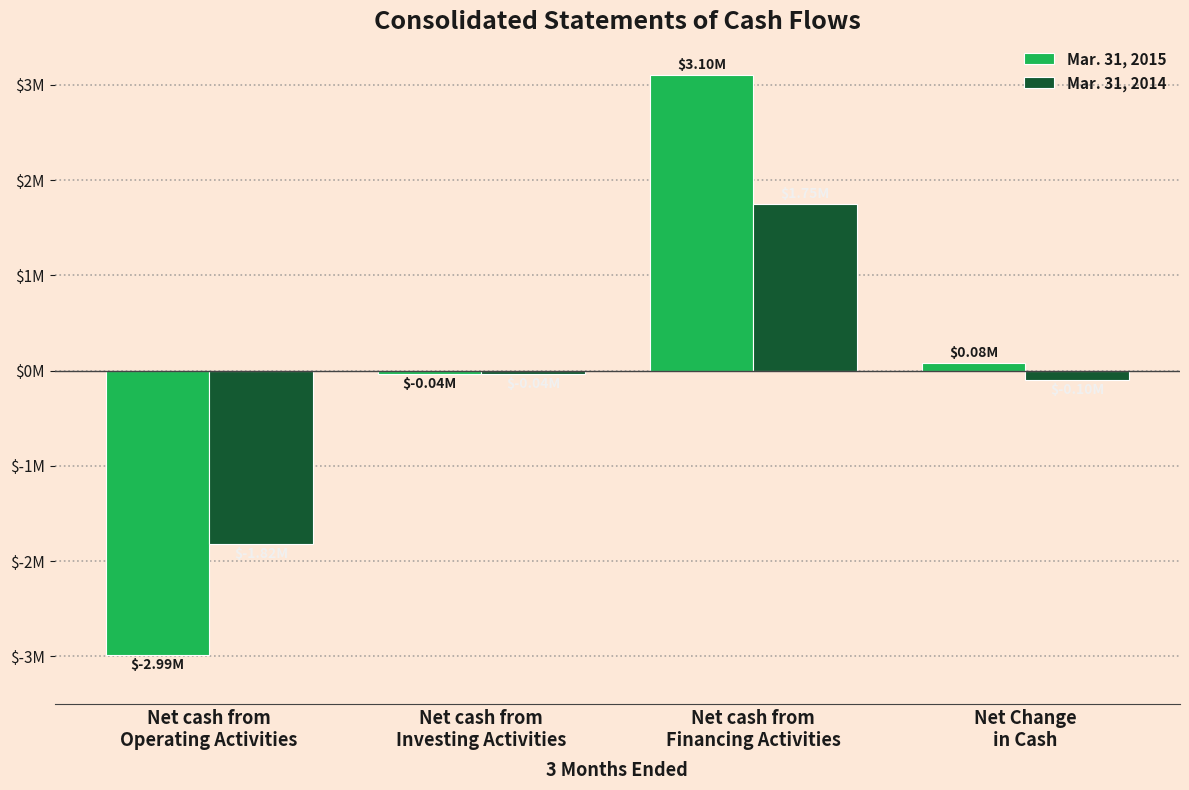

Are the bars horizontal?

No